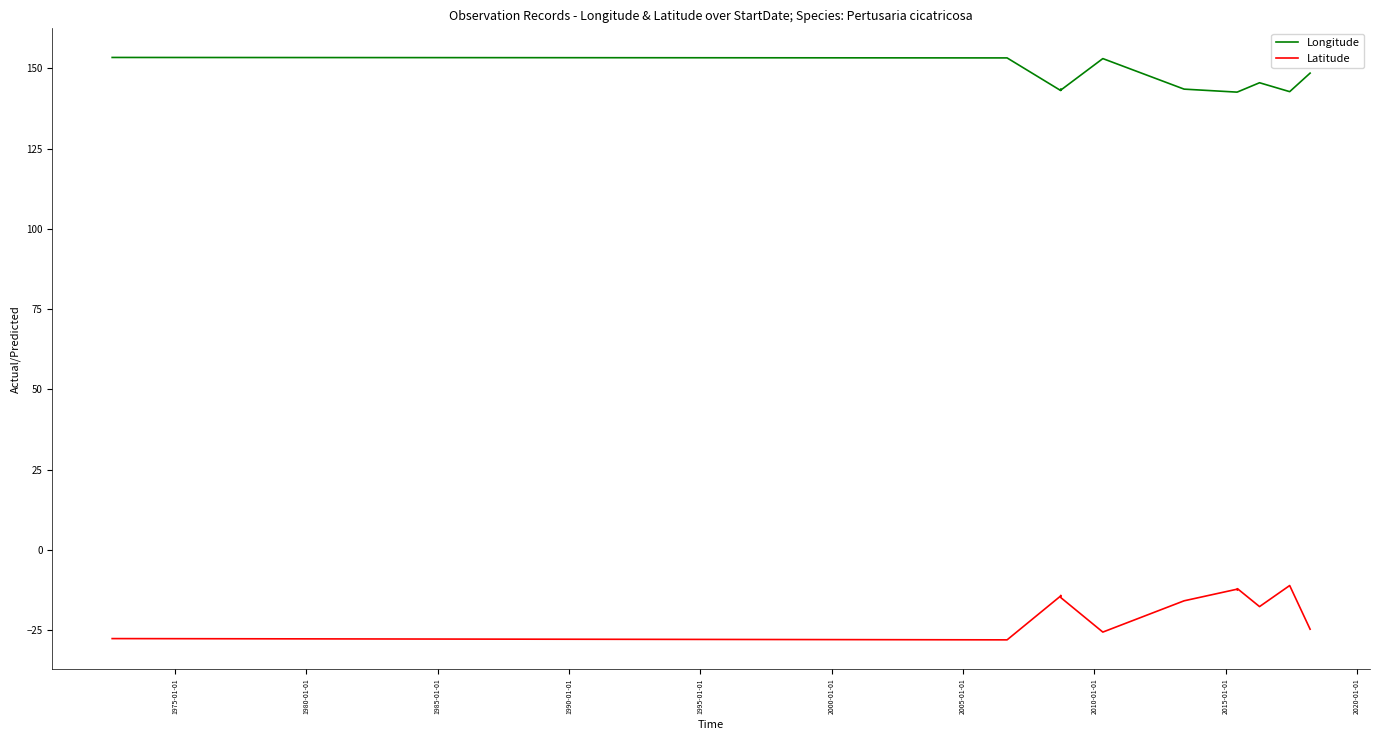

What is the greatest value displayed?

153.4